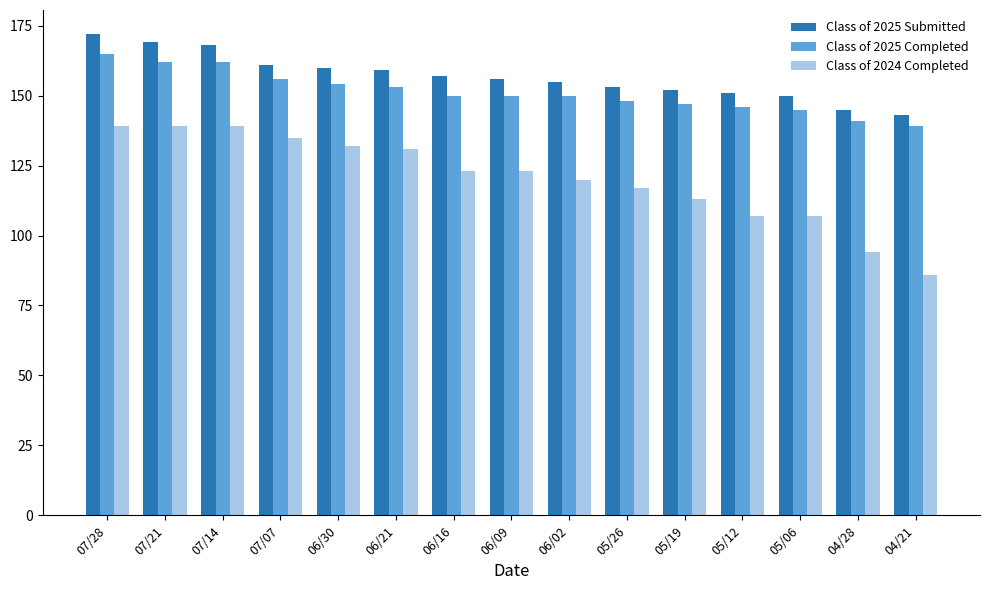

The Class of 2025 Completed series shows 150 at 06/16. True or false?

True